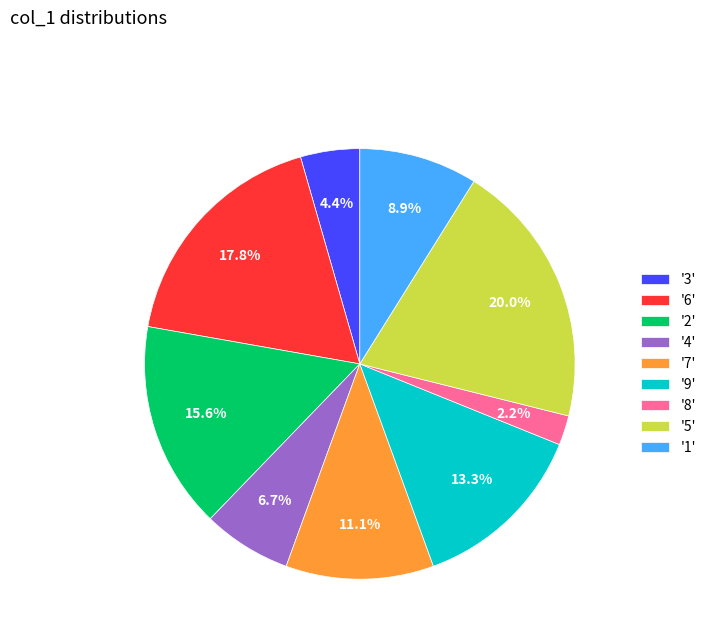

Is there a majority slice in this chart?

No